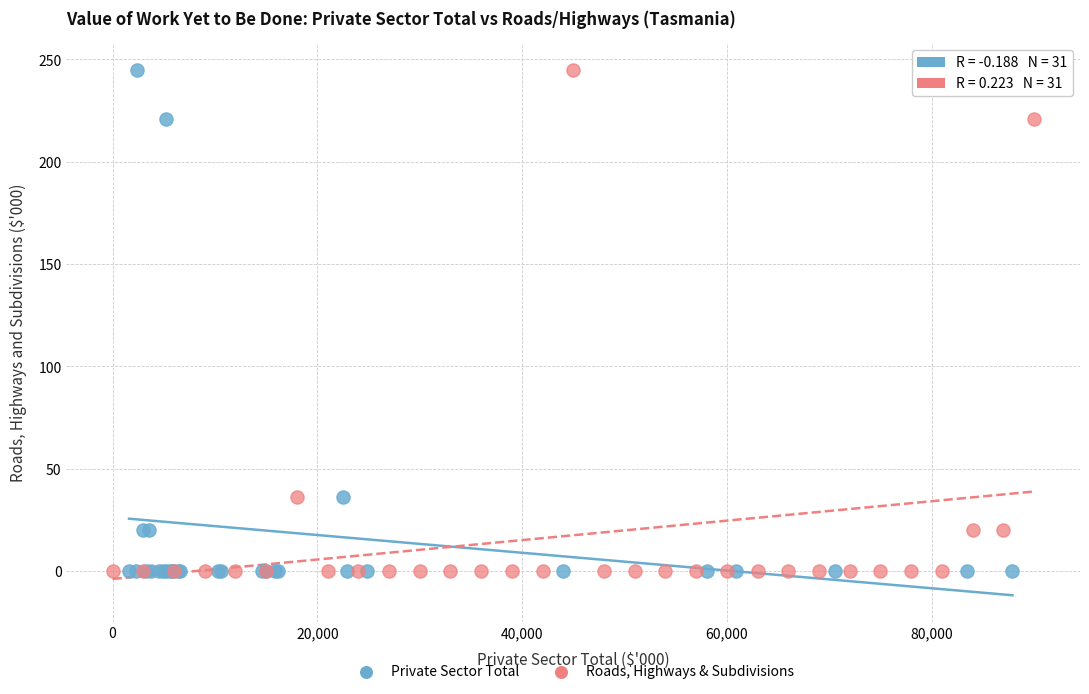

What are all the series names shown in the legend?

Private Sector Total, Roads, Highways & Subdivisions